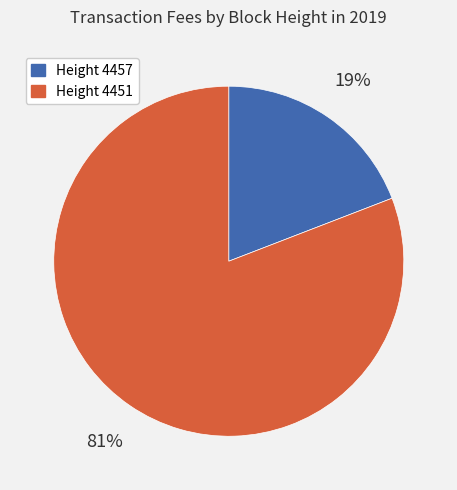

Do Height 4451 and Height 4457 together represent more than half of the pie?

Yes